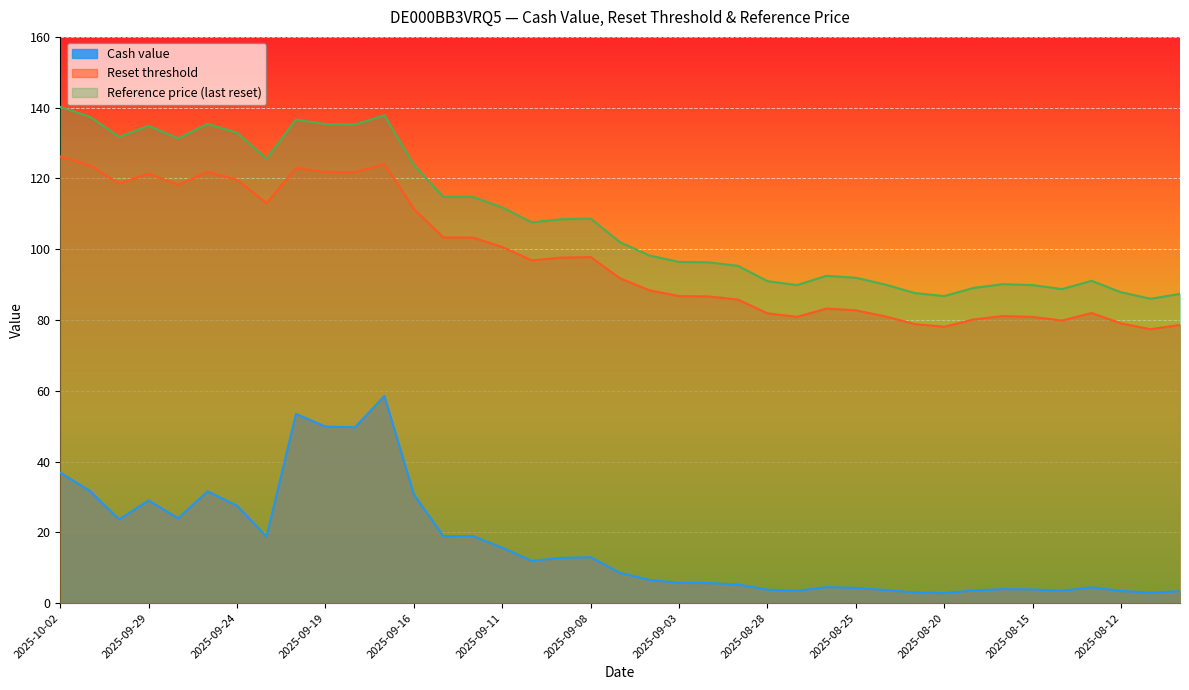

At which category is the sum across all series the highest?

2025-09-17